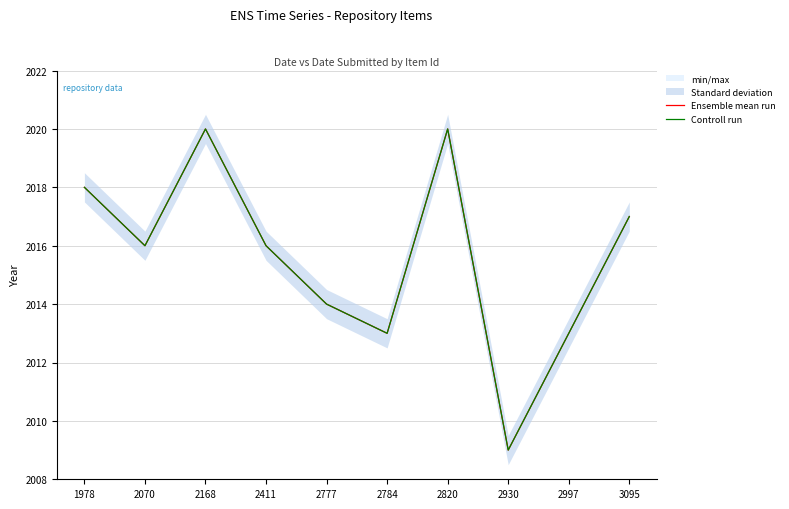

True or false: Controll run has a value of 2013 at 2997.

True